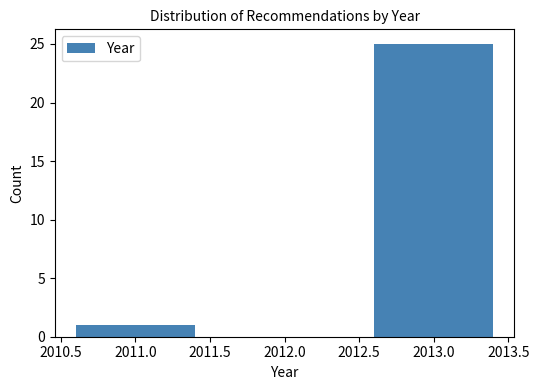

Reading left to right, extract all data points from this chart.

1	25